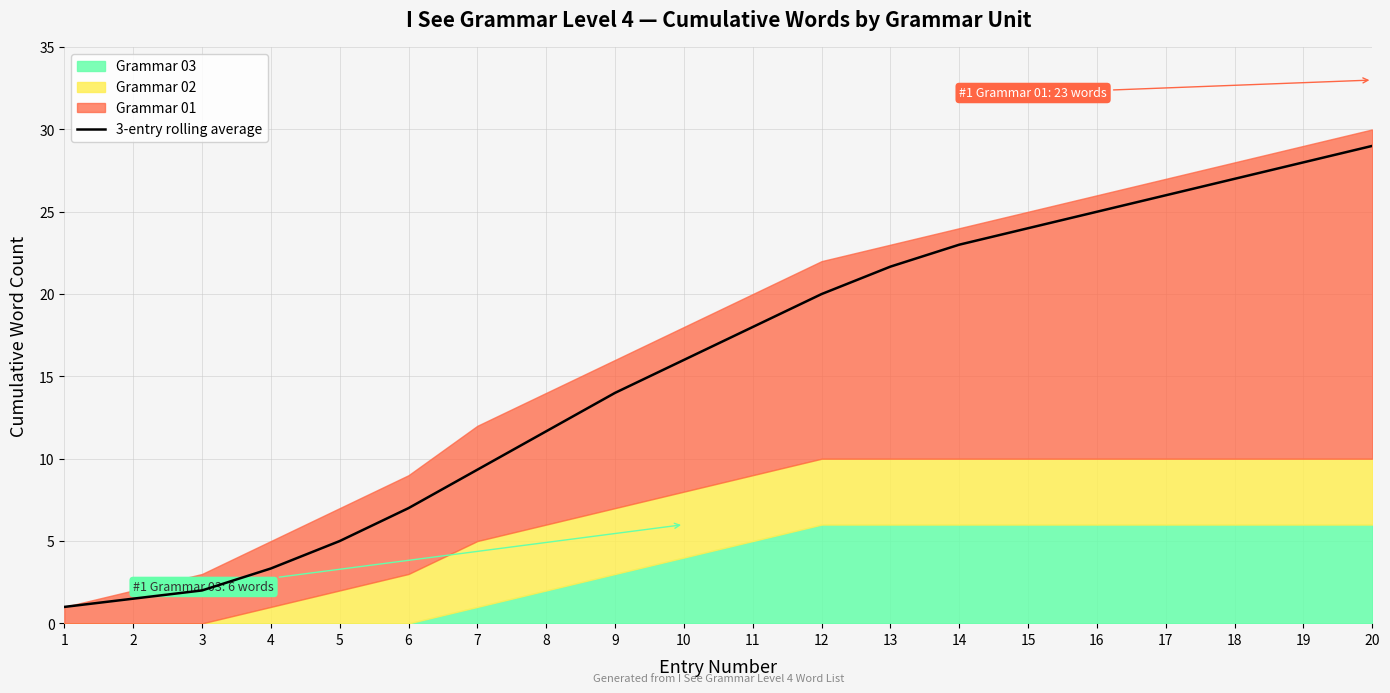

How many data points are above 18?

9